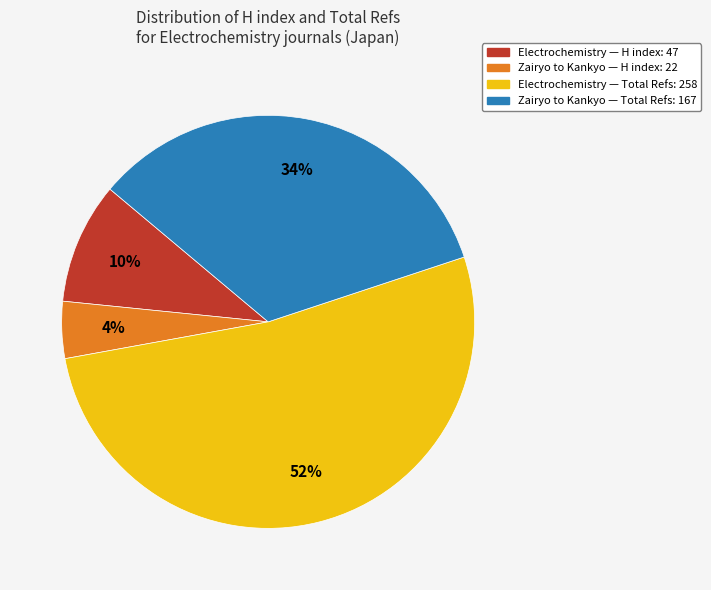

Is it true that Electrochemistry — H index: 47 is 10% of the pie?

True